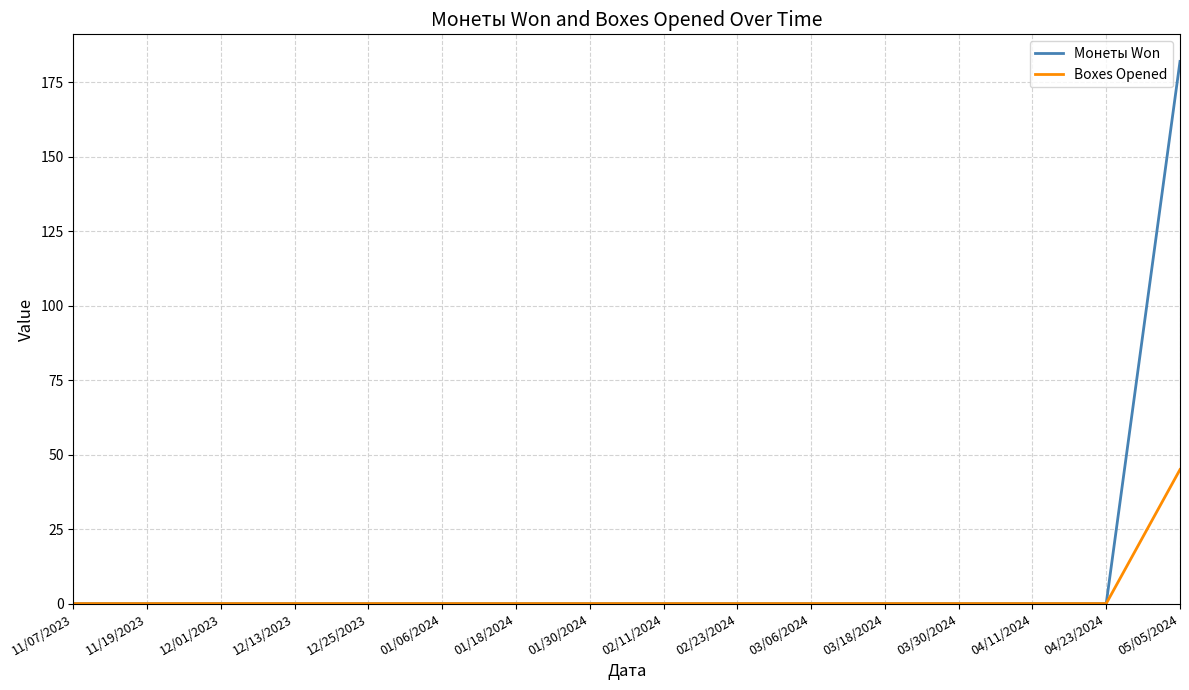

The Boxes Opened series shows 0 at 03/06/2024. True or false?

True